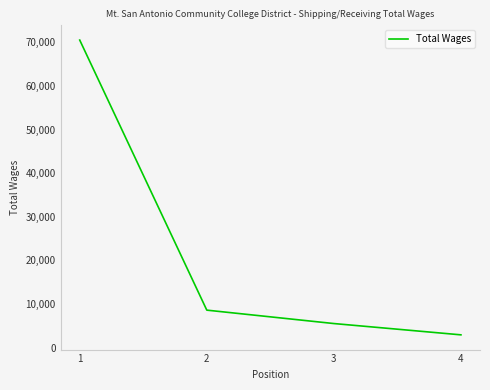

True or false: the data has more than 0 interior local peaks.

False